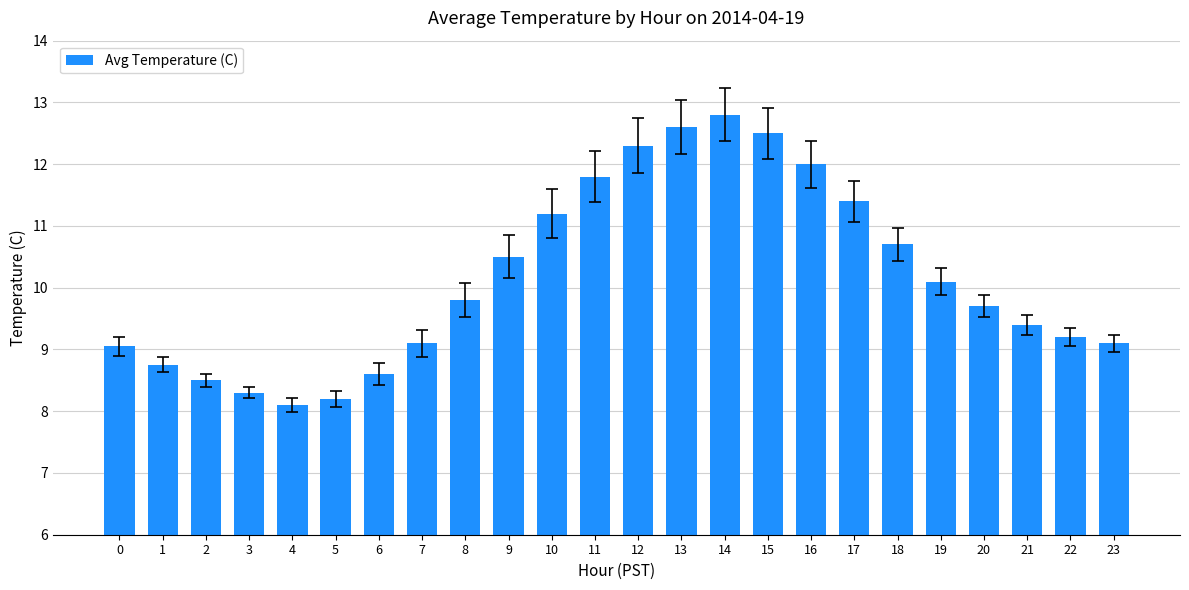

Count the number of values greater than 9.

18